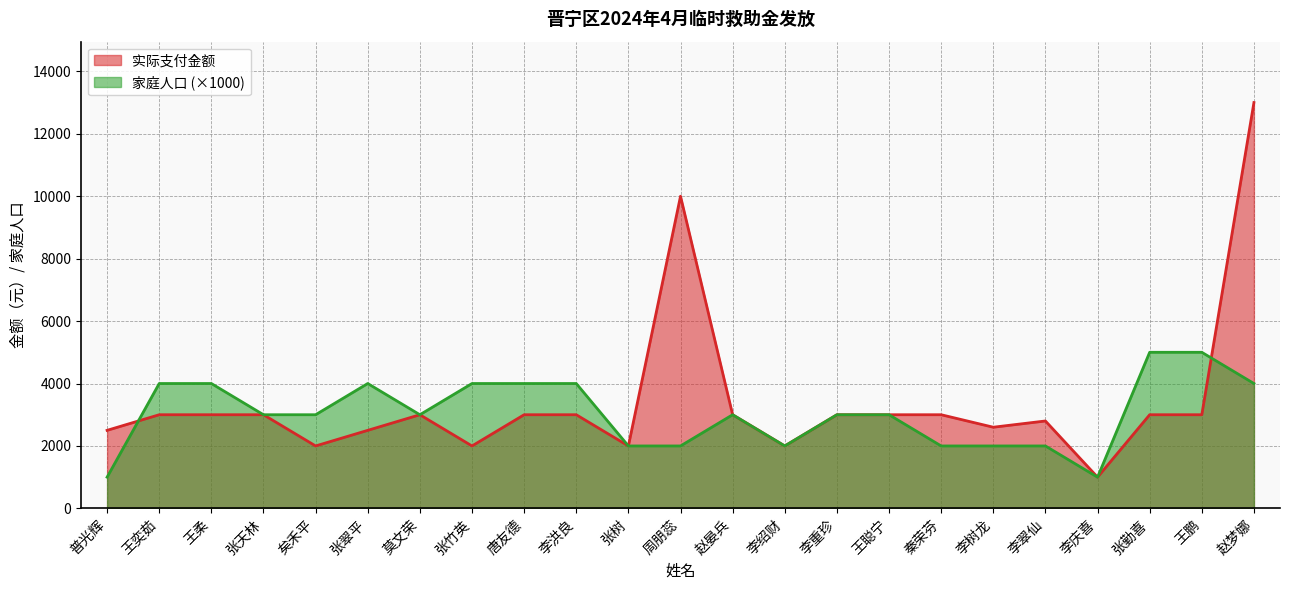

What is the label of the 7th point from the right?

秦荣芬